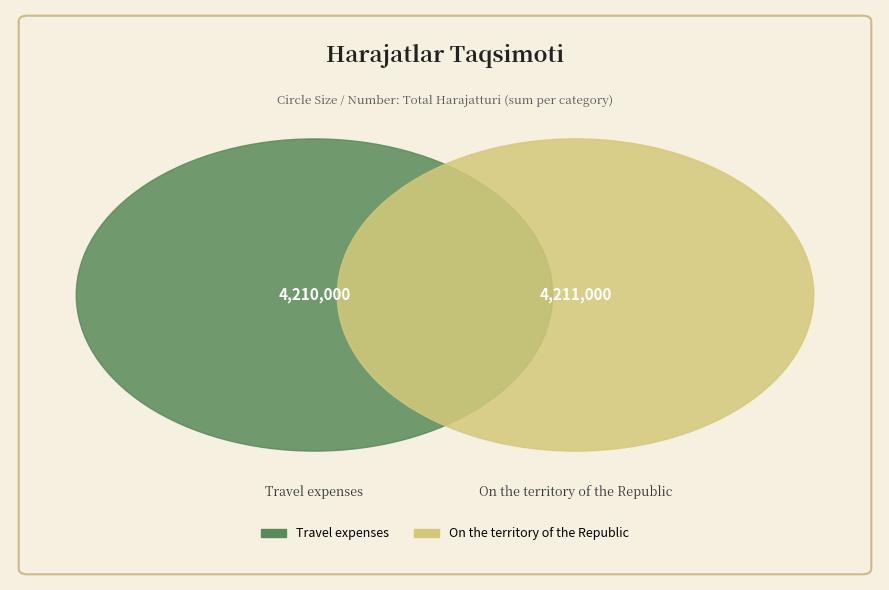

Between On the territory of the Republic and Travel expenses, which is larger?

On the territory of the Republic